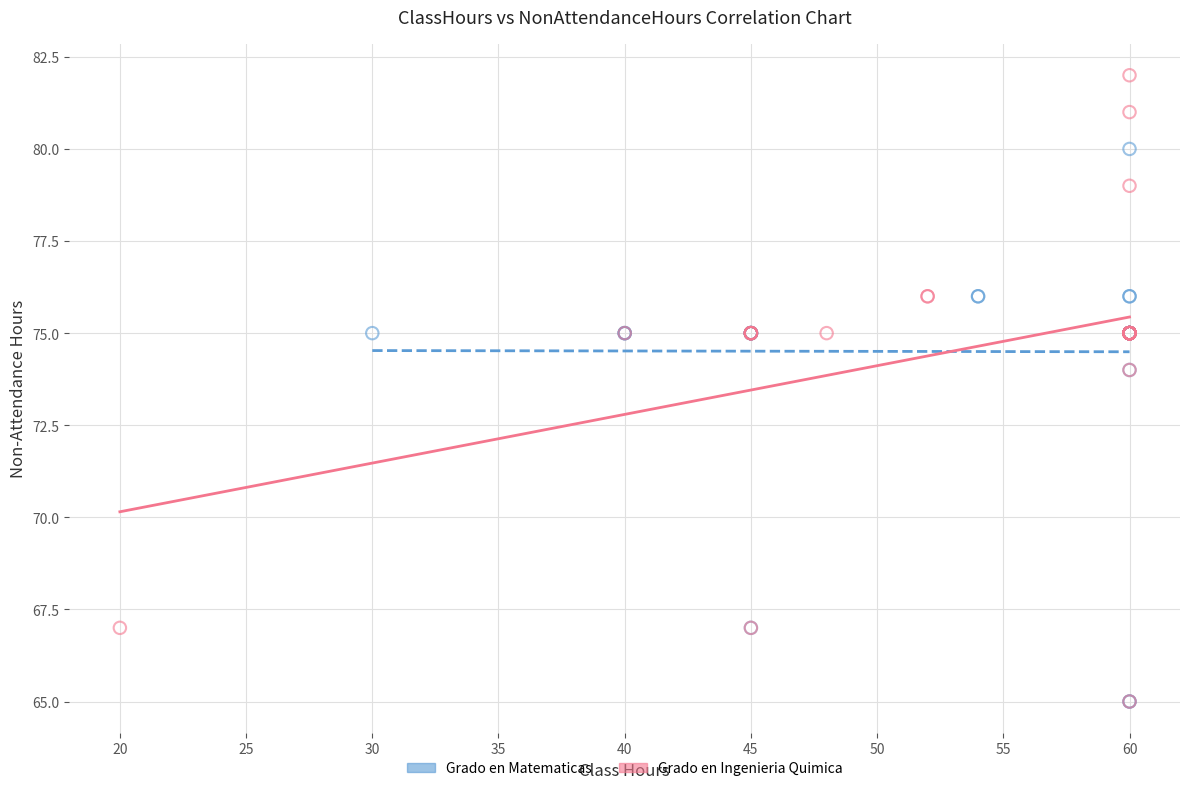

Which series has the largest Y range (max minus min)?

Grado en Ingenieria Quimica